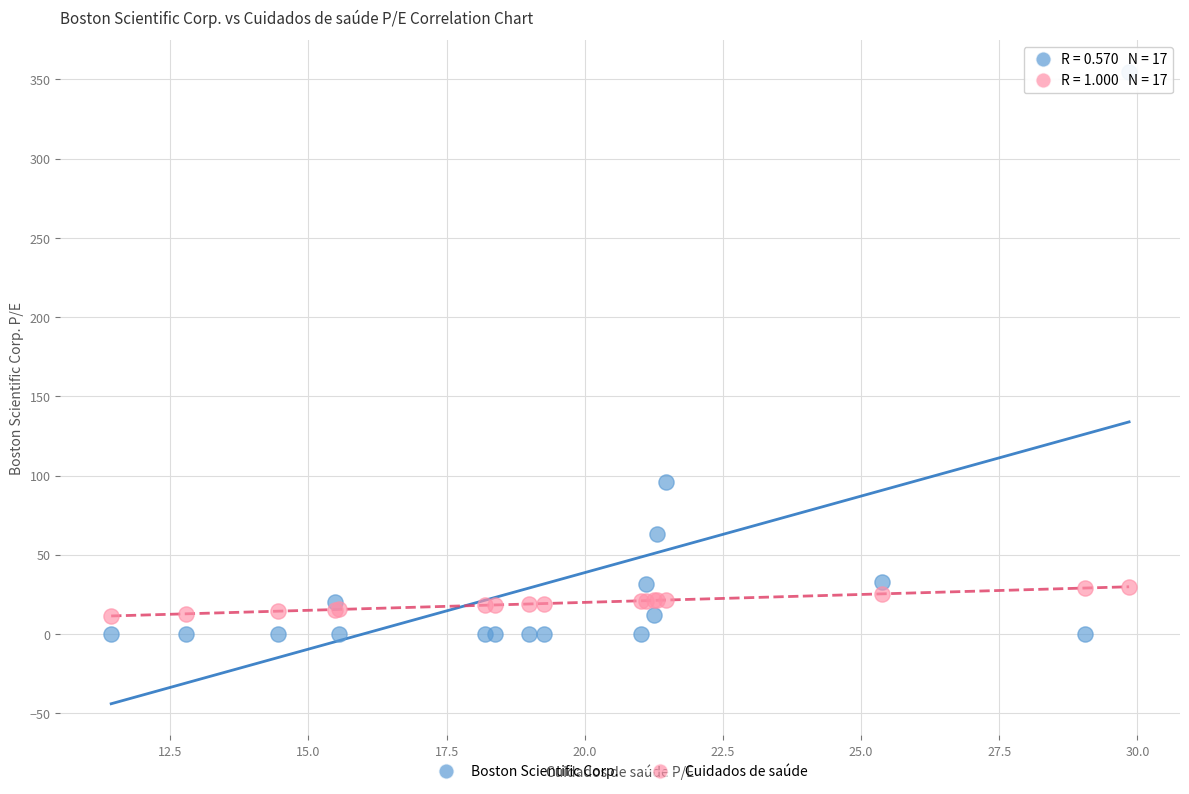

What are all the series names shown in the legend?

Boston Scientific Corp., Cuidados de saúde